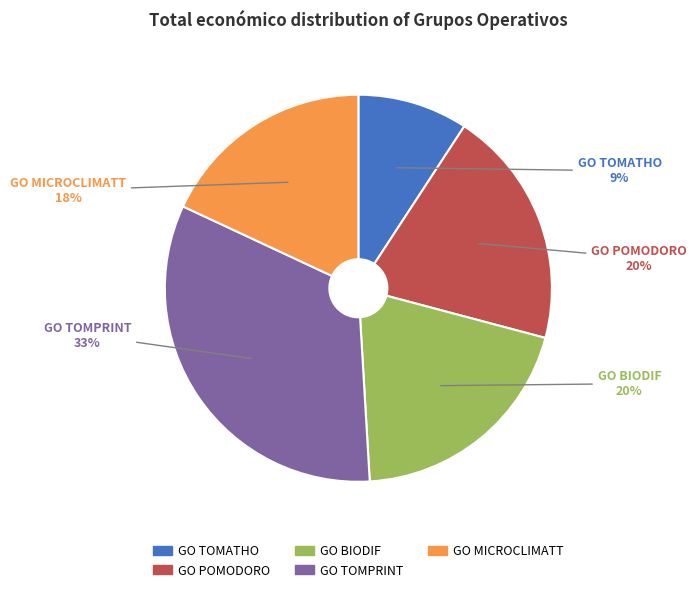

To the nearest percent, what portion does GO MICROCLIMATT represent?

18%